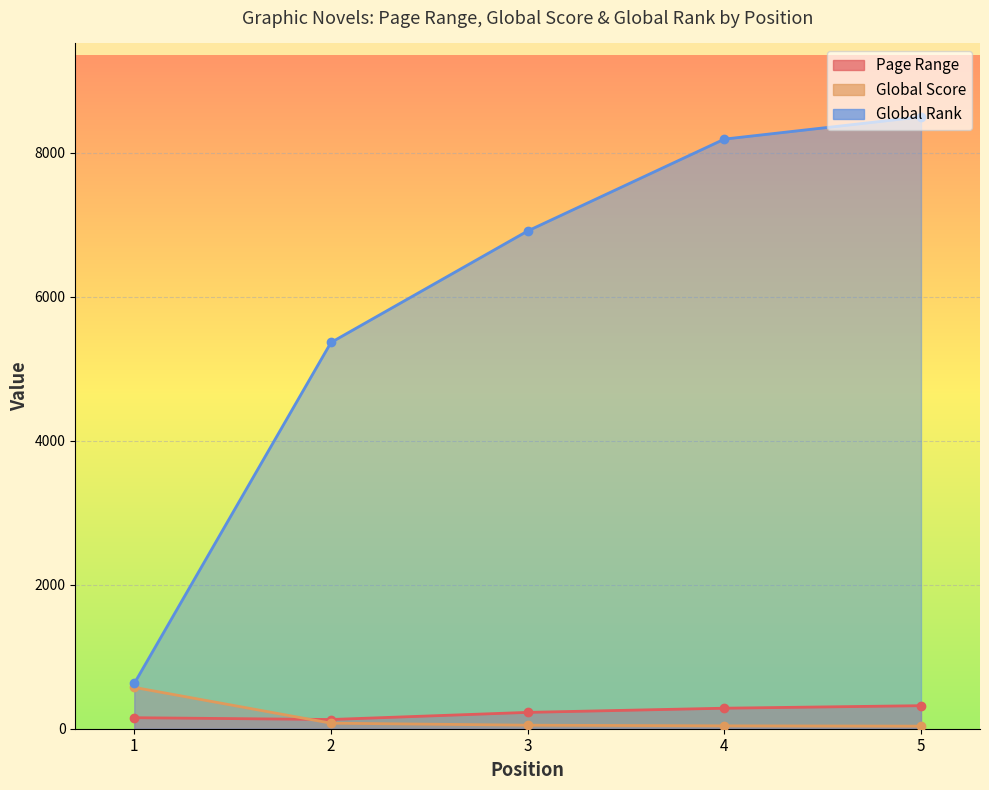

Where is Page Range nearest to the value 224?

3